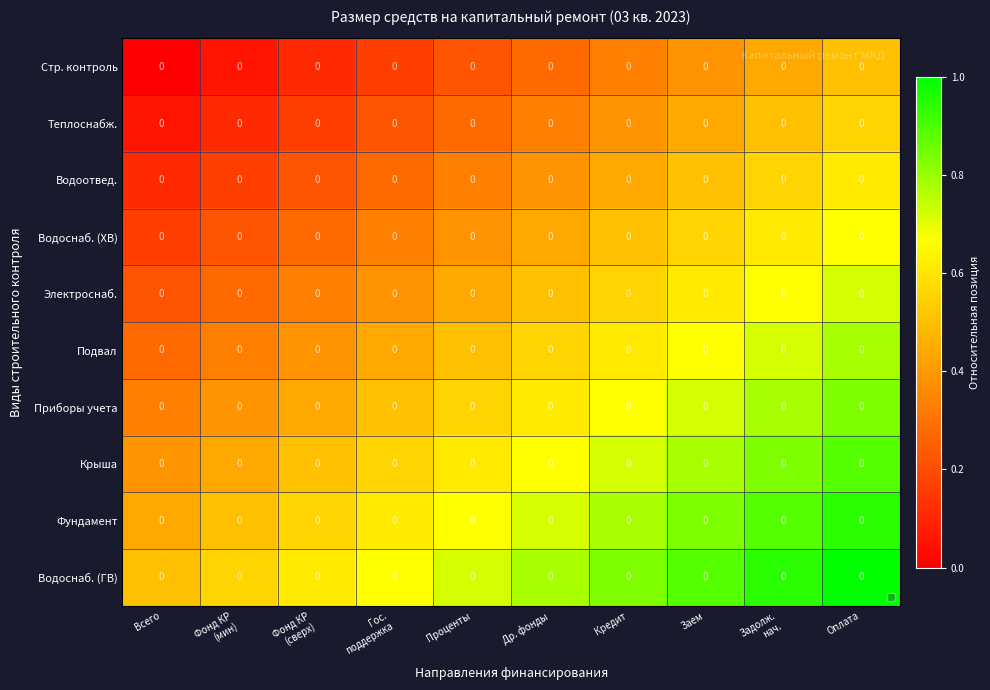

How many categories are shown in the chart?

10